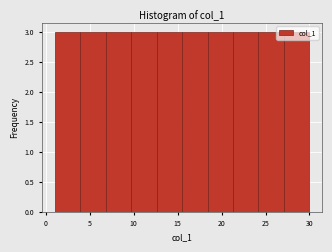

Reading left to right, transcribe this chart: for each bar, give the range it covers on the x-axis and its height. Neither the bar edges nor the heights are printed on the chart, so give them approximately, as read against the axes.

1.0 to 3.9: 3
3.9 to 6.8: 3
6.8 to 9.7: 3
9.7 to 12.6: 3
12.6 to 15.5: 3
15.5 to 18.4: 3
18.4 to 21.3: 3
21.3 to 24.2: 3
24.2 to 27.1: 3
27.1 to 30.0: 3